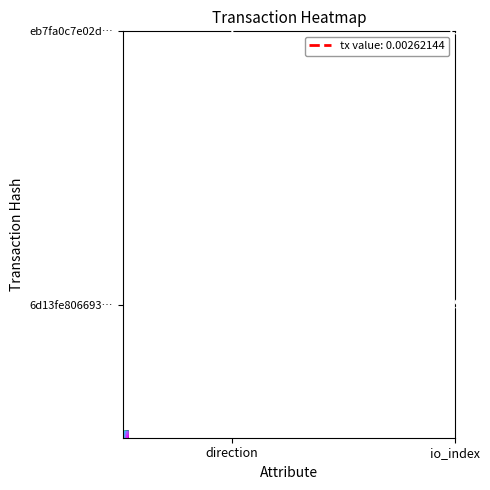

What is the difference between the maximum and minimum values in the eb7fa0c7e02d086c91359f91cdf4eadbb7c9e8d series?

18